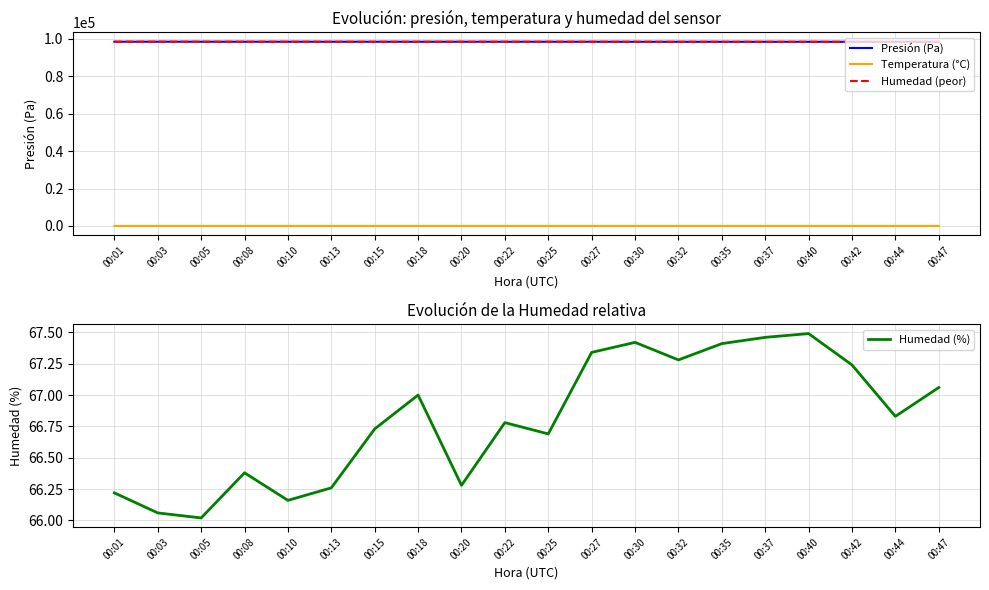

What is the minimum value shown in the chart?

12.5